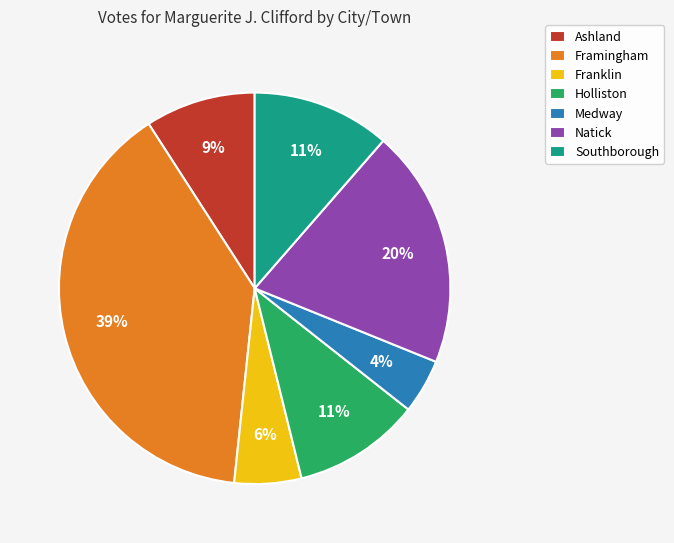

Between Framingham and Franklin, which is larger?

Framingham